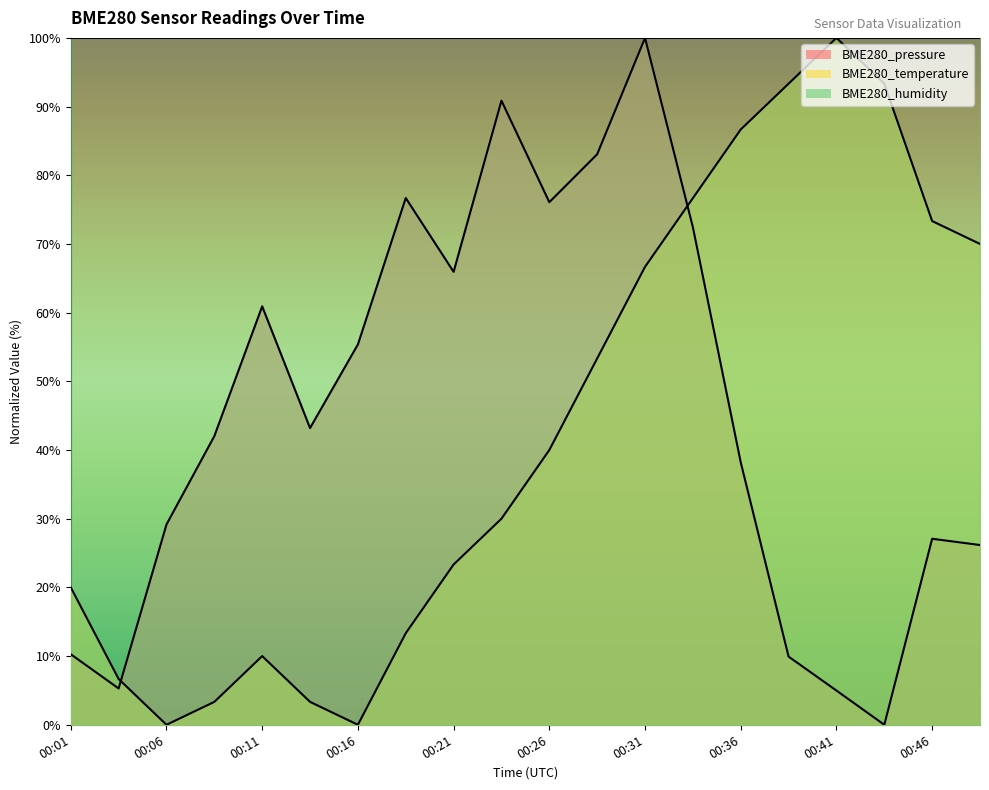

Does the chart display data point markers on the line(s)?

No